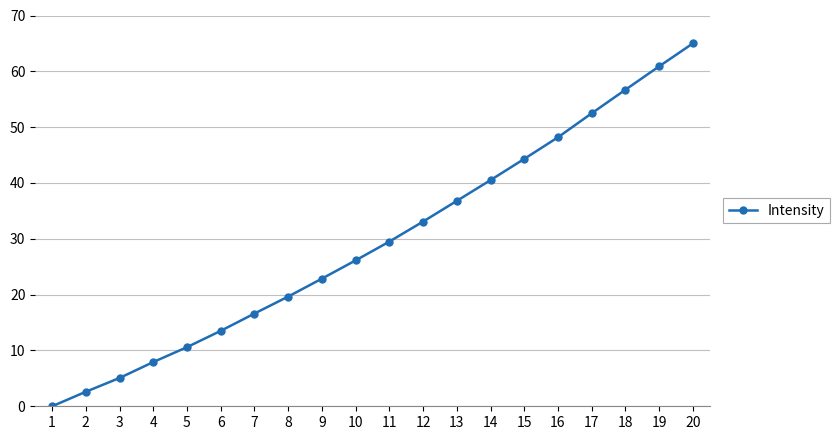

True or false: the data has more than 1 interior local peaks.

False